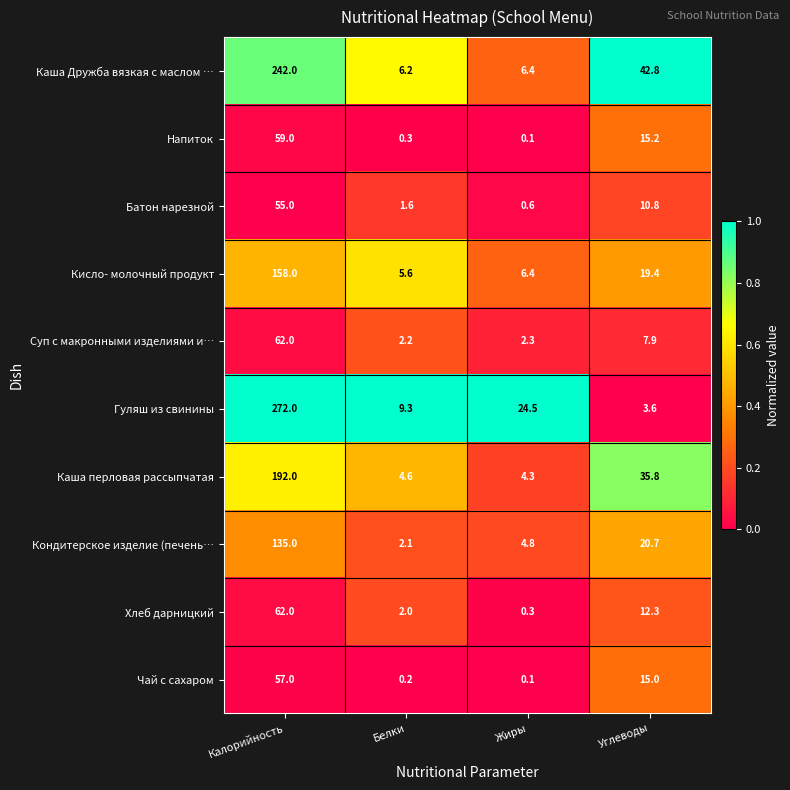

At which category is the sum across all series the highest?

Калорийность